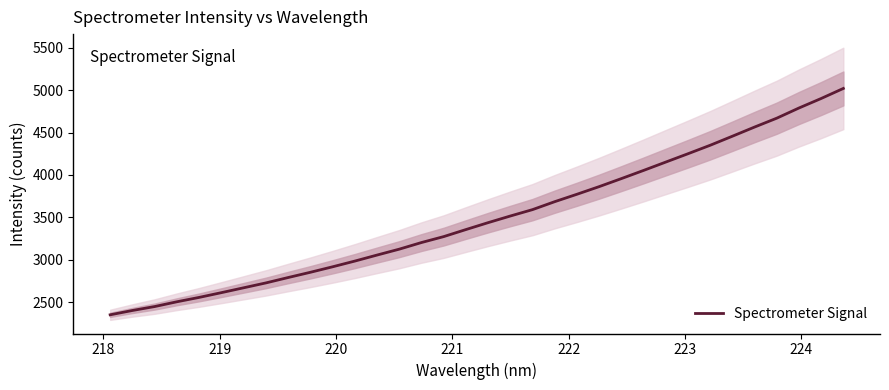

How many lines are shown in the chart?

1